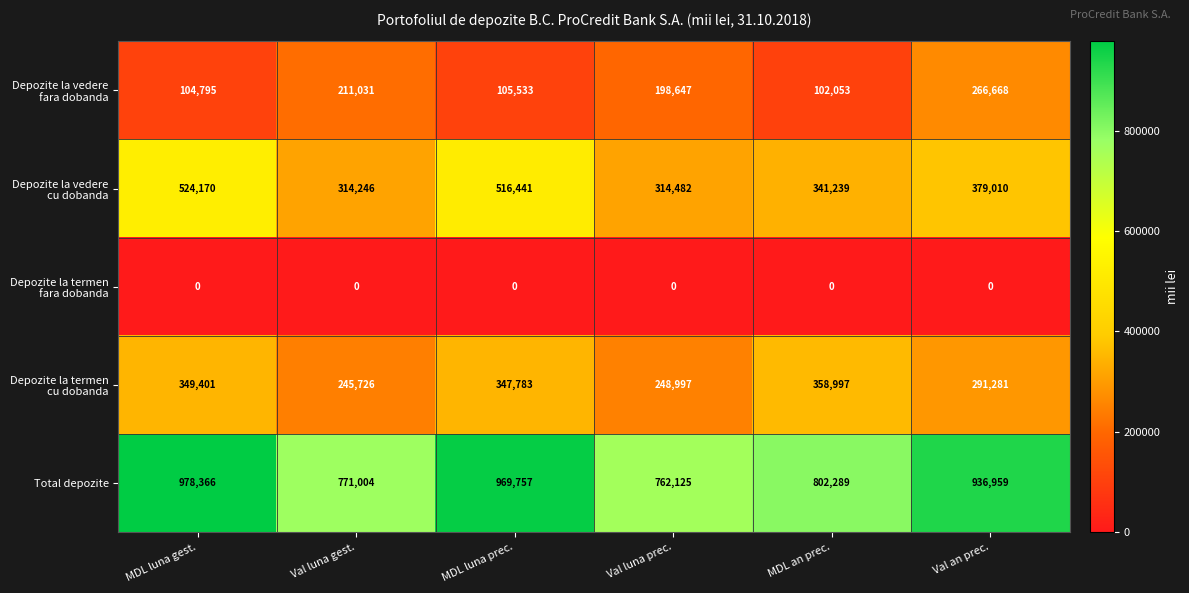

What is the average value of the Total depozite series?

870083